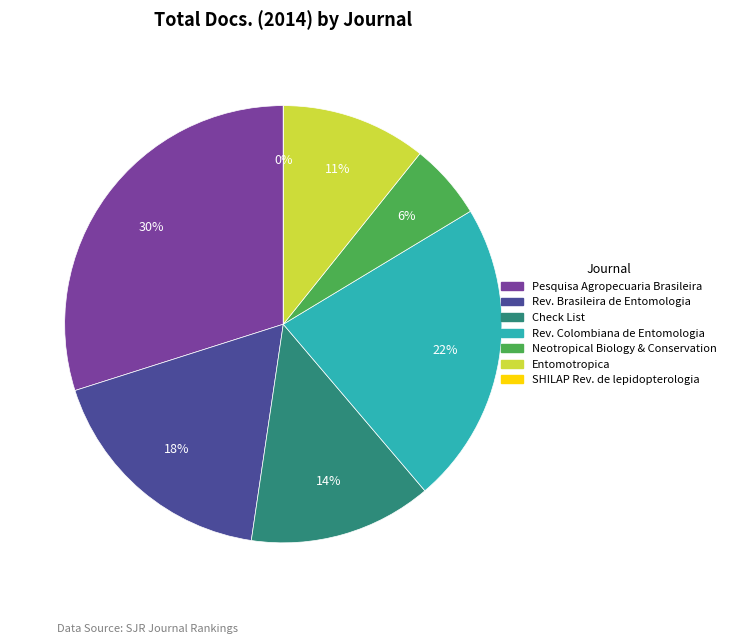

Which has a higher value, Neotropical Biology and Conservation or Revista Brasileira de Entomologia?

Revista Brasileira de Entomologia